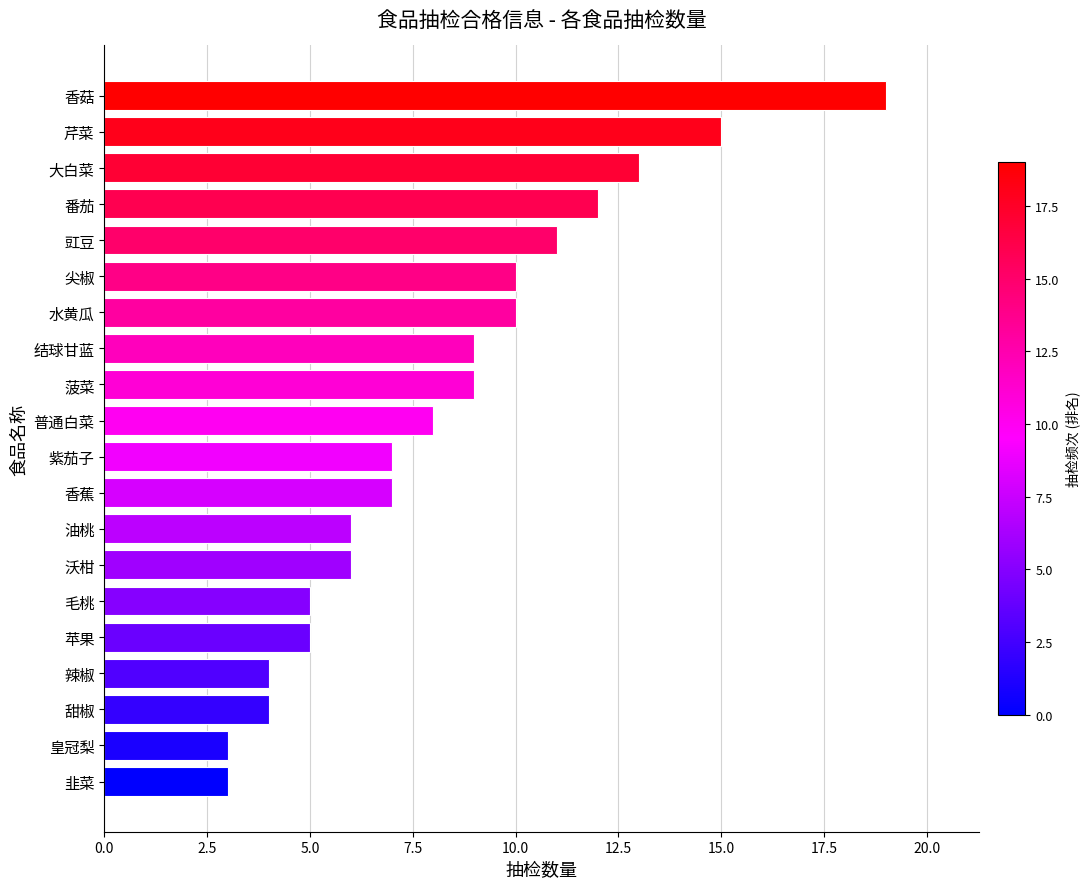

What is the sum of the values at 苹果 and 油桃?

11